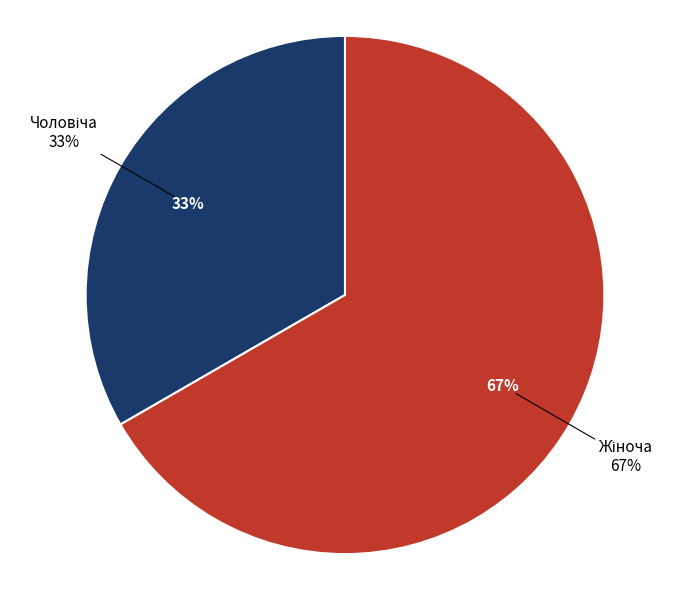

Rank the categories by value from lowest to highest.

Чоловіча, Жіноча